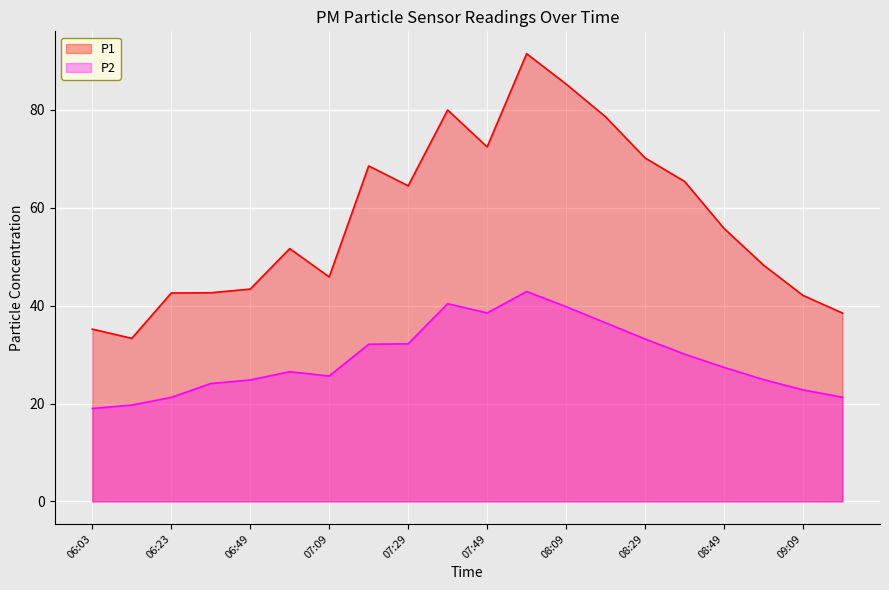

List the series in order of their peak value, highest first.

P1, P2